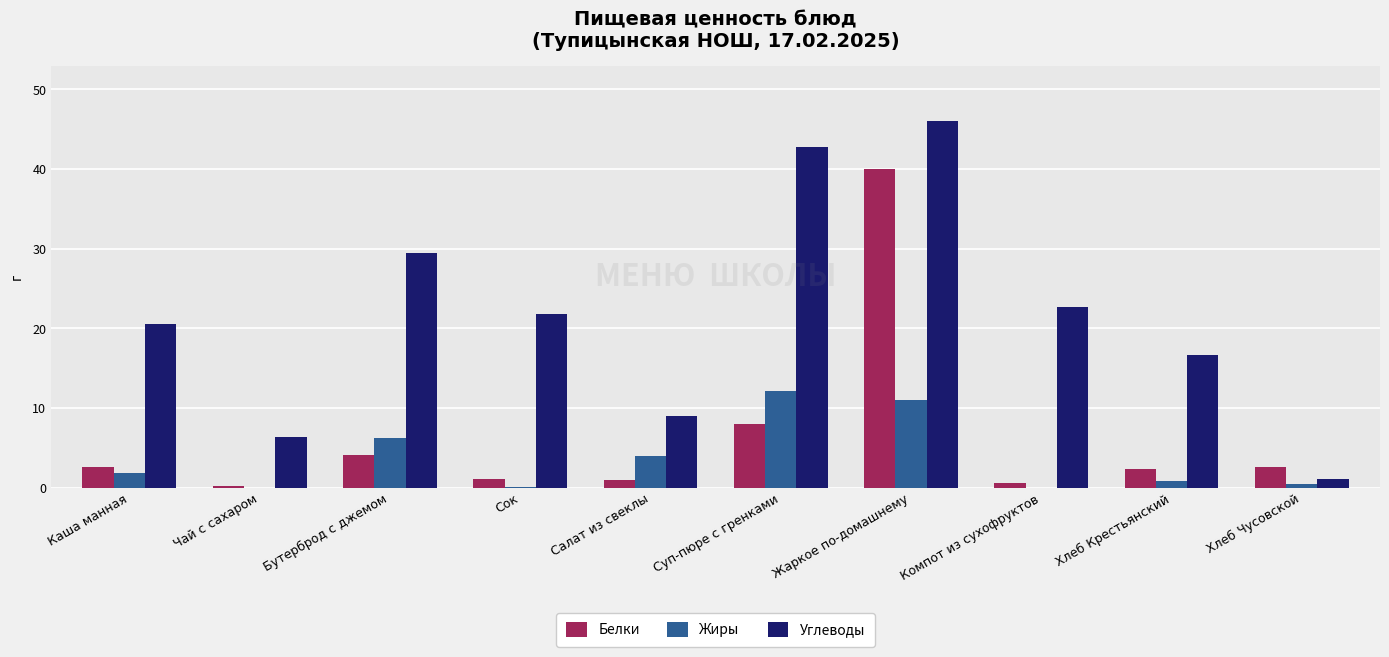

At which label is Углеводы closest to 23?

Компот из сухофруктов